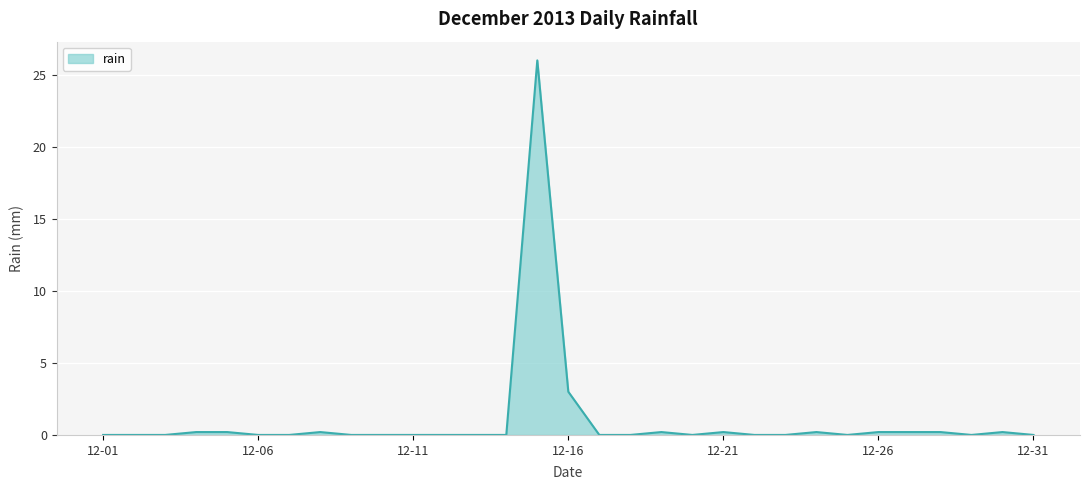

What is the difference between the second highest and minimum values?

3.0